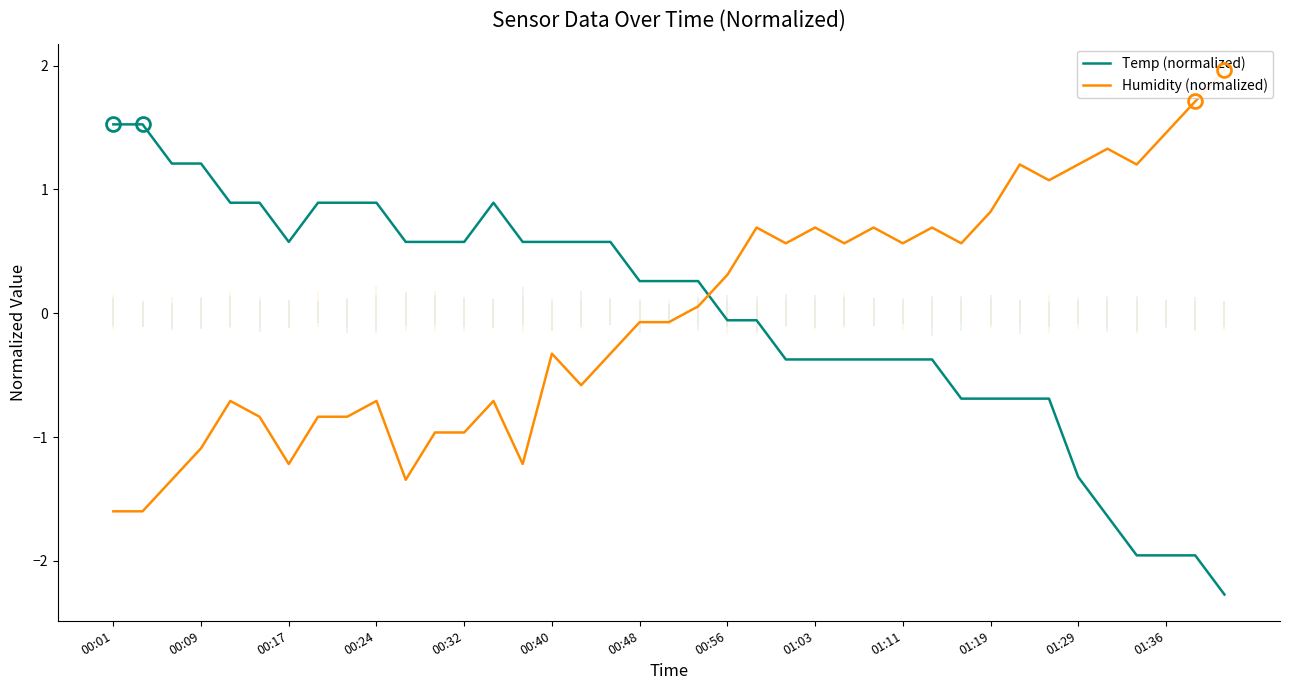

Where does the Temp (normalized) series first go above 0?

00:01